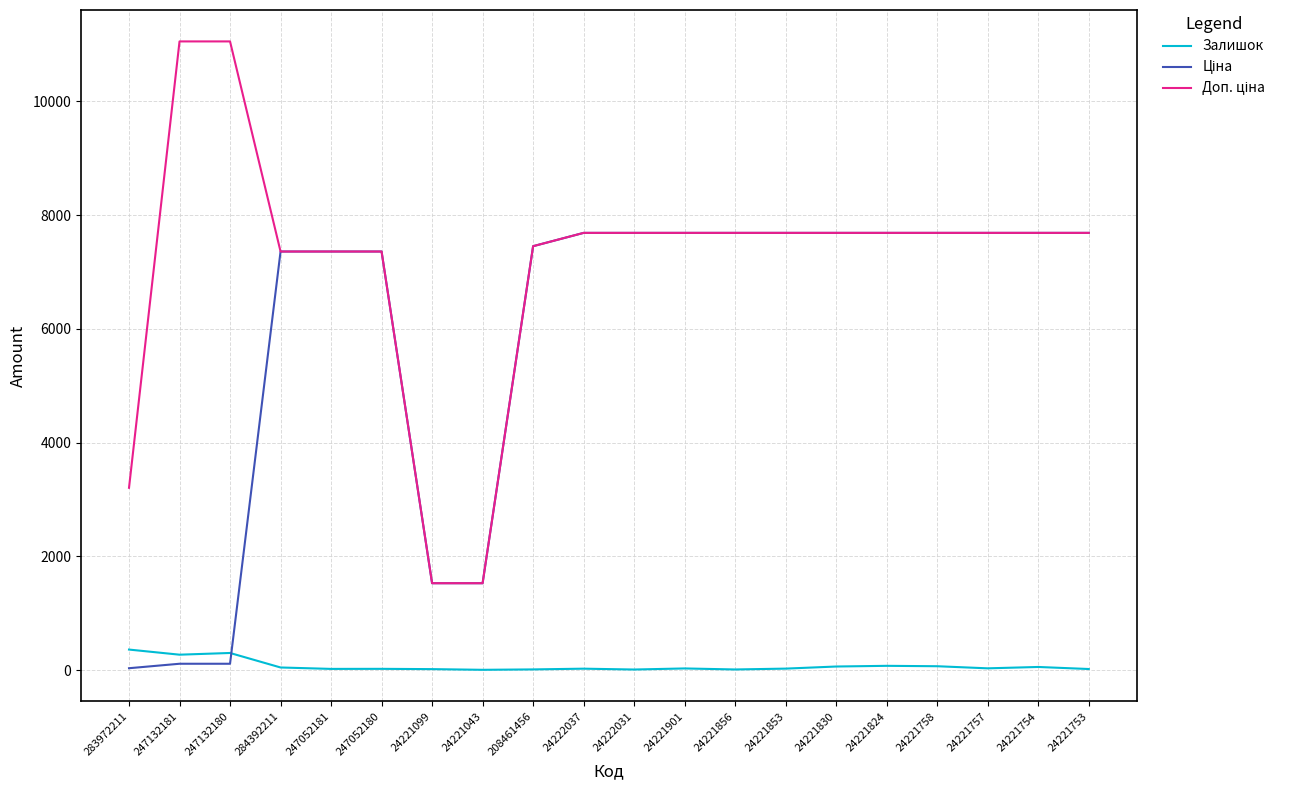

True or false: Залишок has a value of 28.0 at 24221901.

True